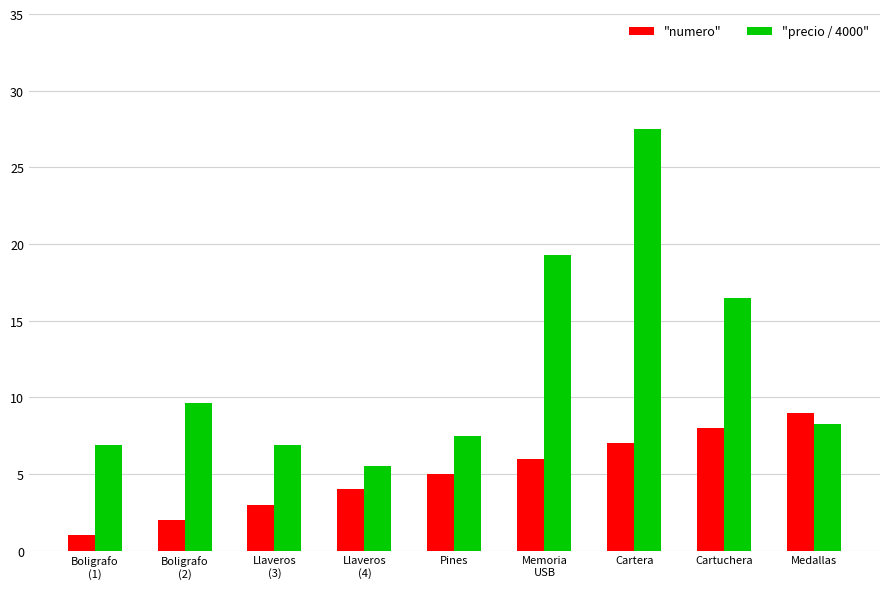

Which category has the highest value in the "numero" series?

Medallas